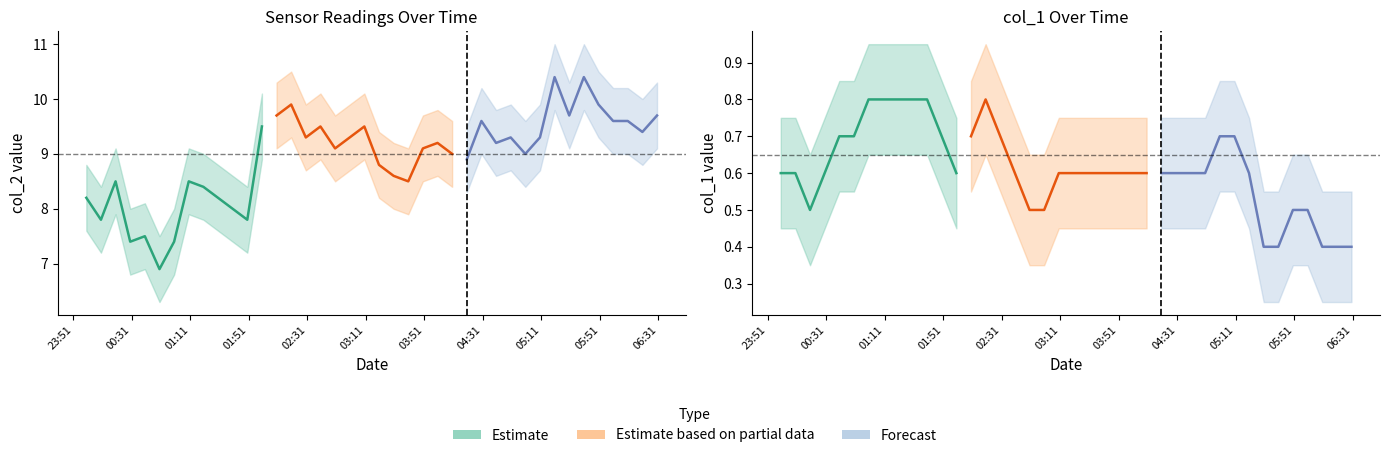

Count the number of categories in the chart.

40